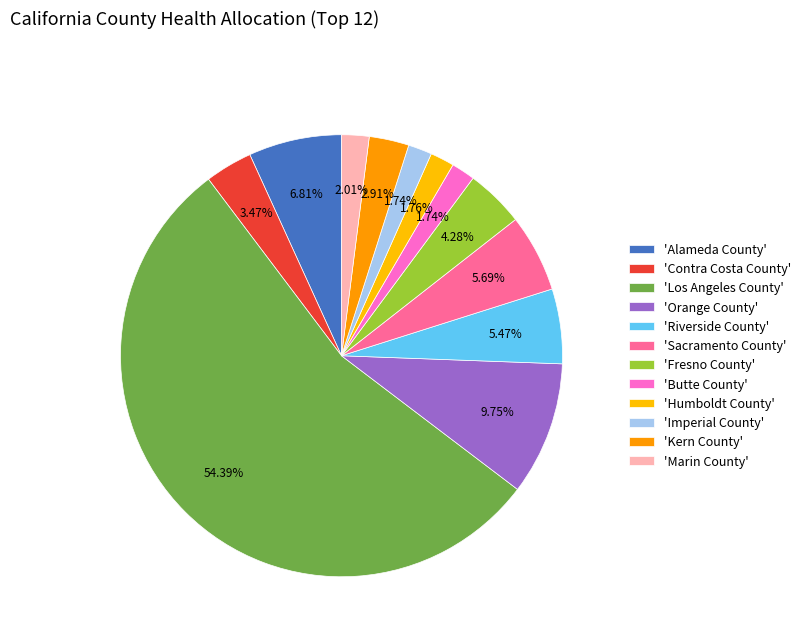

Count the number of slices in the pie.

12